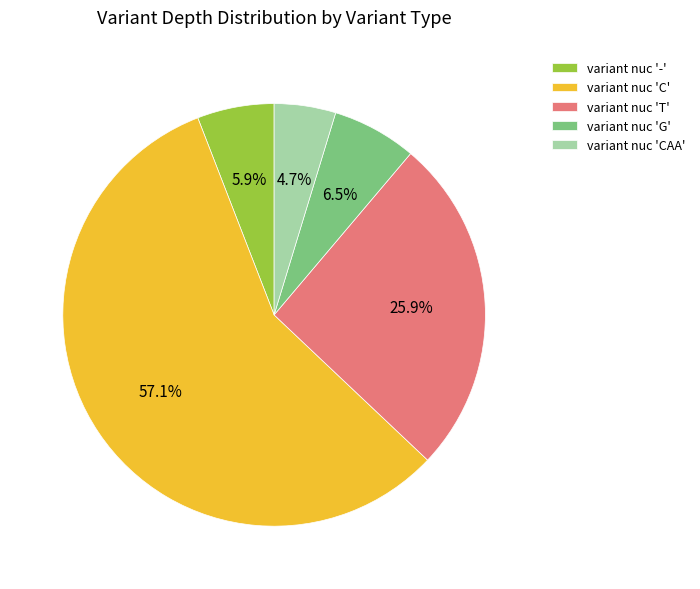

What is the smallest slice in the pie chart?

variant nuc 'CAA'